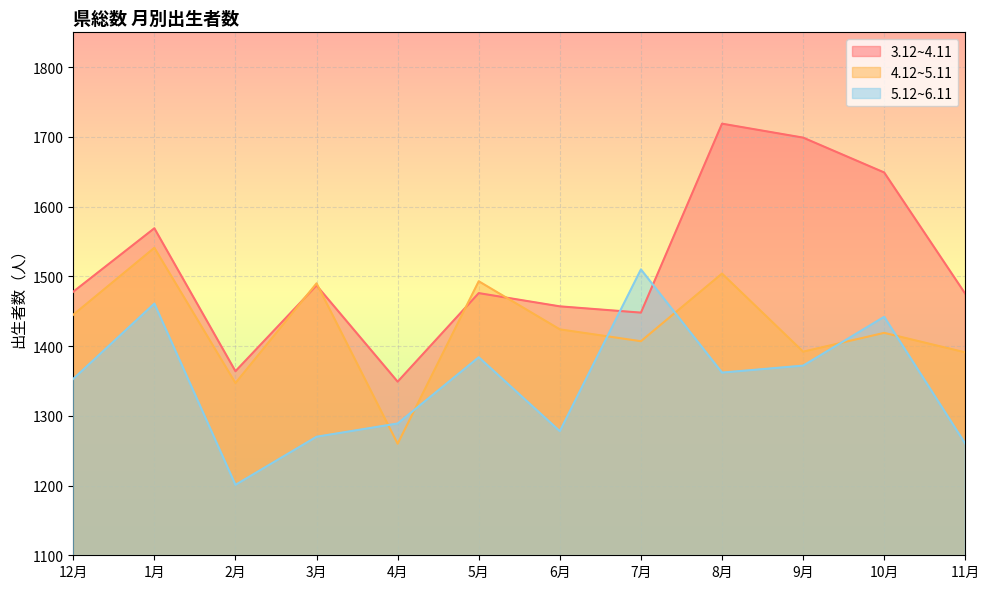

Is it true that 4.12~5.11 equals 1424 at 6月?

True